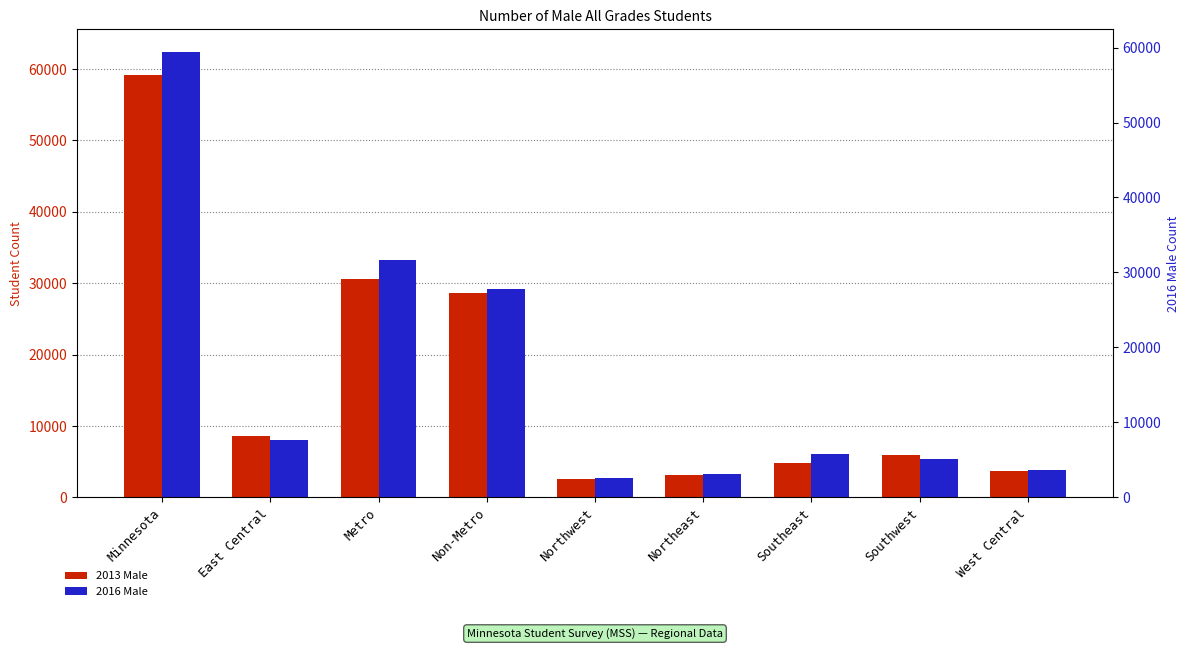

Reading right to left, list all the values displayed in this chart.

2013 Male: West Central=3707	Southwest=5876	Southeast=4743	Northeast=3169	Northwest=2565	Non-Metro=28584	Metro=30635	East Central=8524	Minnesota=59219
2016 Male: West Central=3839	Southwest=5322	Southeast=6067	Northeast=3238	Northwest=2753	Non-Metro=29227	Metro=33218	East Central=8008	Minnesota=62445